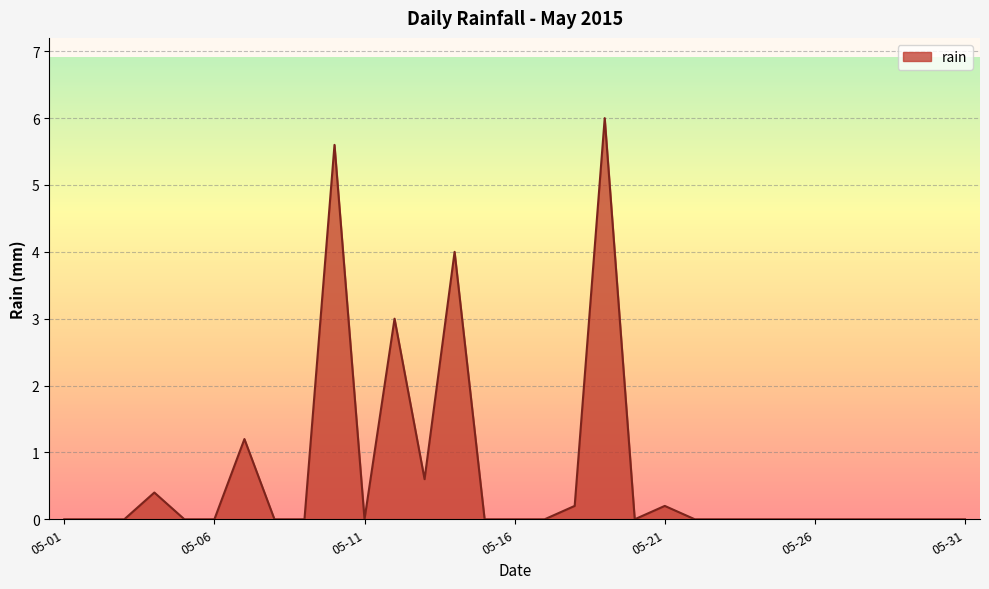

What is the difference between the maximum and minimum values?

6.0